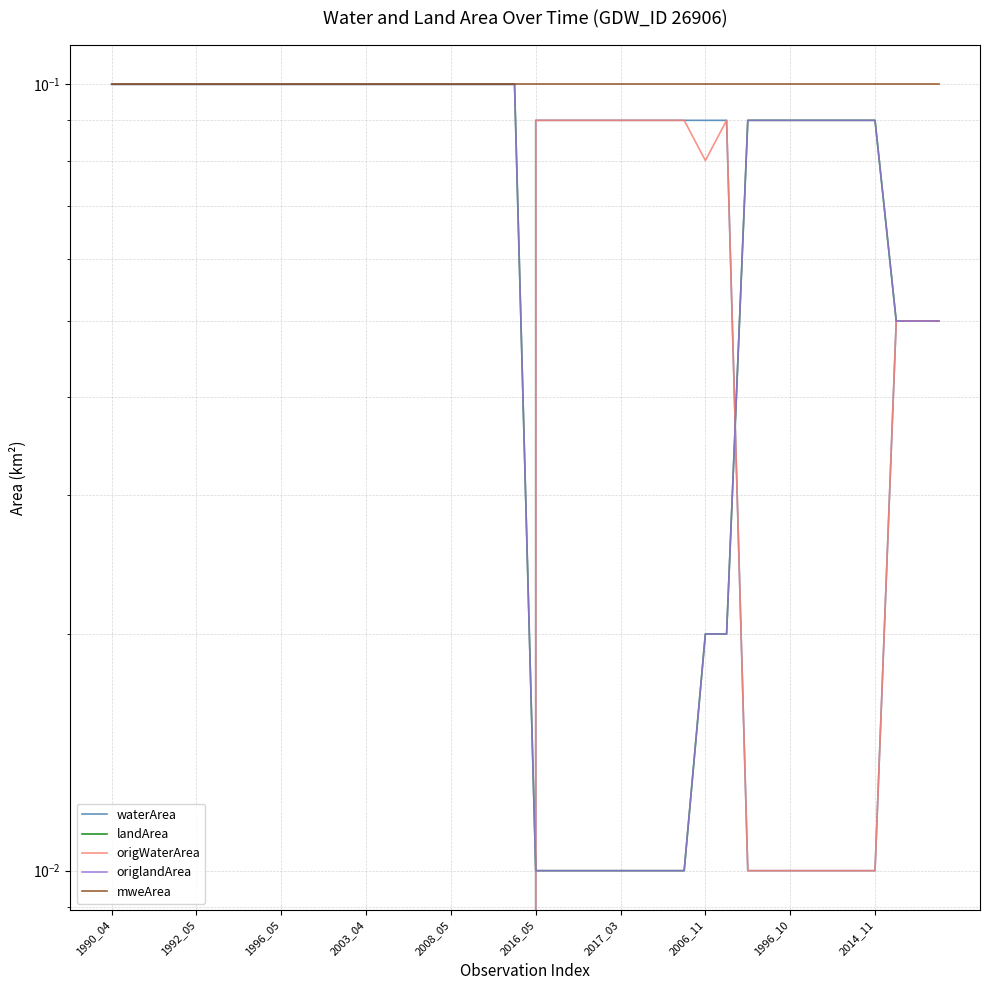

True or false: landArea and origlandArea cross at least once.

False